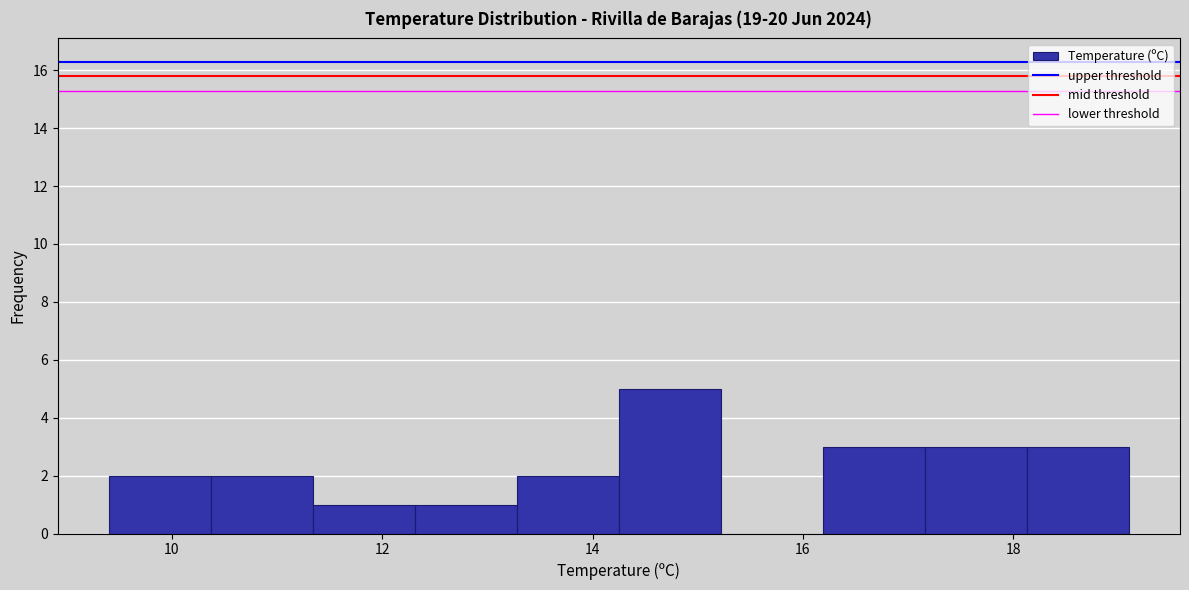

Reading left to right, transcribe this chart: for each bar, give the range it covers on the x-axis and its height. Neither the bar edges nor the heights are printed on the chart, so give them approximately, as read against the axes.

9.4 to 10.4: 2
10.4 to 11.4: 2
11.4 to 12.4: 1
12.4 to 13.2: 1
13.2 to 14.2: 2
14.2 to 15.2: 5
15.2 to 16.2: 0
16.2 to 17.2: 3
17.2 to 18.2: 3
18.2 to 19.2: 3